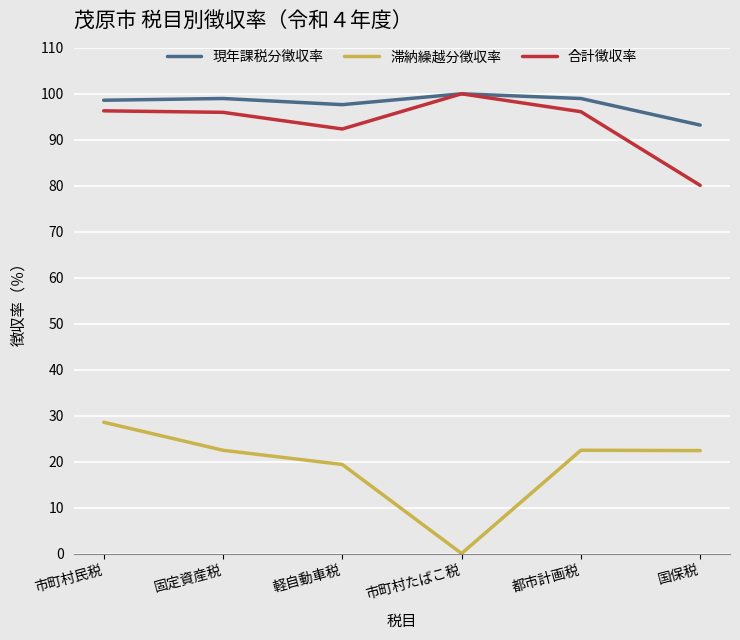

What position from the right is 都市計画税?

2